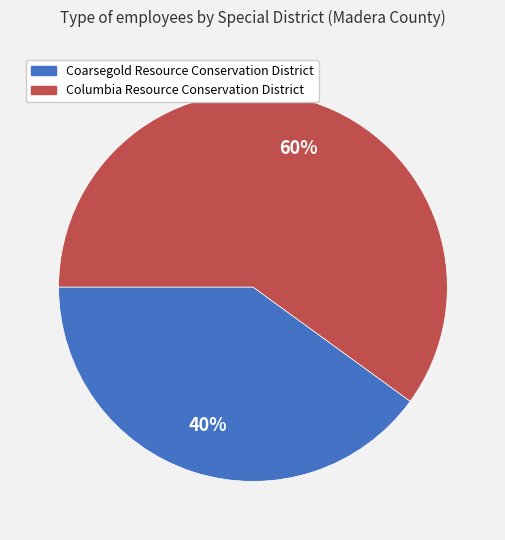

True or false: Coarsegold Resource Conservation District accounts for 35% of the total.

False